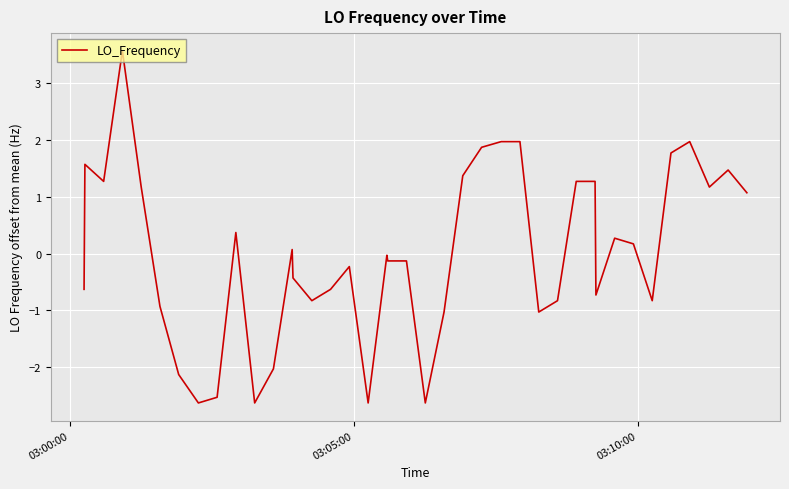

What is the difference between the maximum and minimum values?

6.2